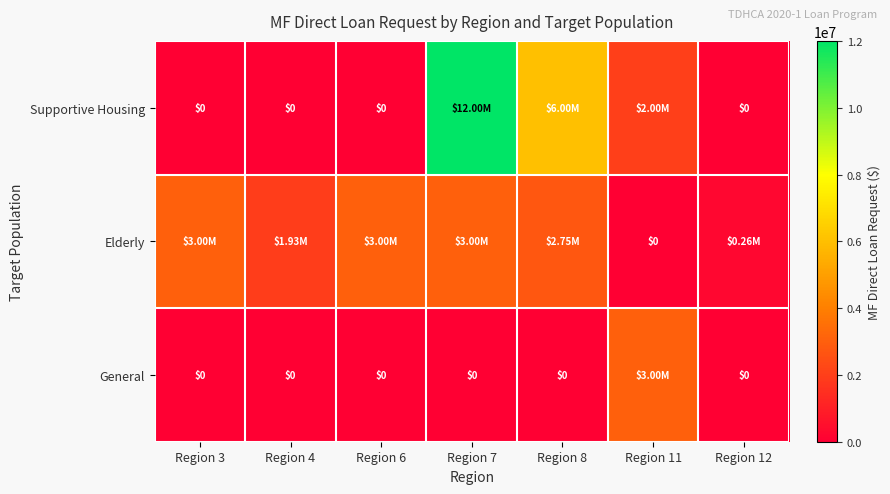

True or false: Supportive Housing has a value of 0 at Region 6.

True